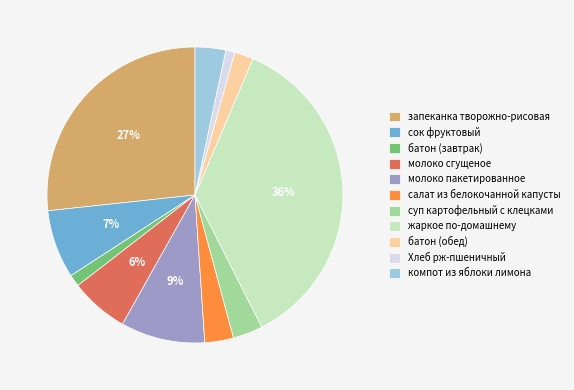

How many slices are in this pie chart?

11